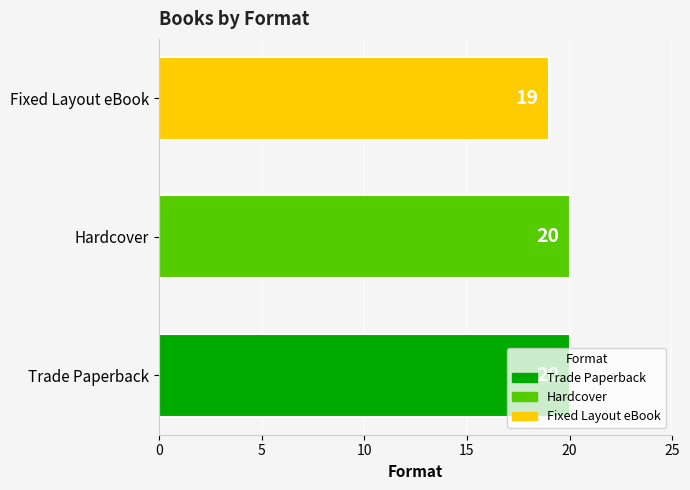

What is the ratio of the value at Hardcover to the value at Fixed Layout eBook?

1.1